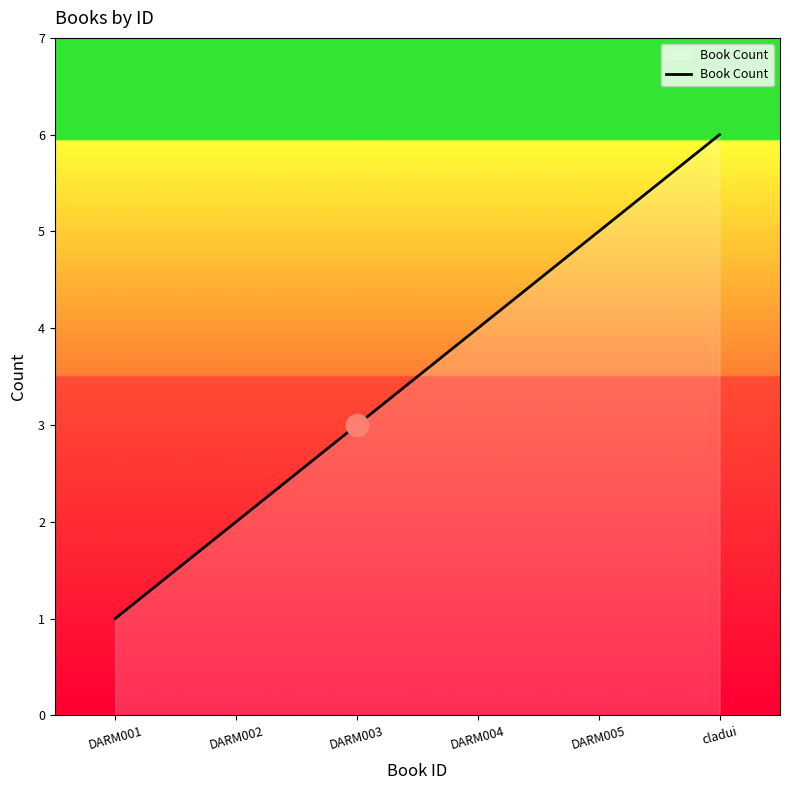

Approximately how many times larger is the value at DARM005 compared to DARM002?

2.5